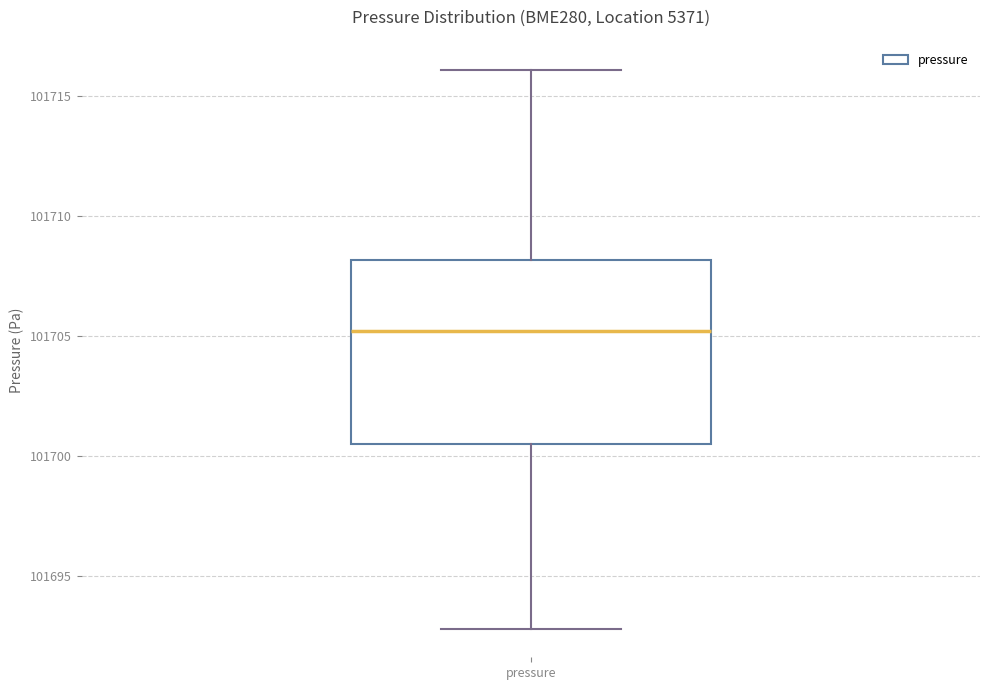

Transcribe this box plot: give where the median line is, the range the box spans, and where the two whiskers end, as read against the y-axis. The values are not printed on the chart, so give them approximately, as read against the axis.

median 101705.0, box 101700.5 to 101708.0, whiskers 101693.0 to 101716.0